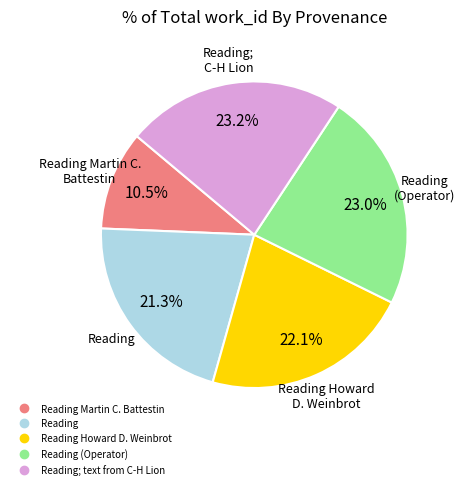

Is there any slice that represents more than half of the pie?

No